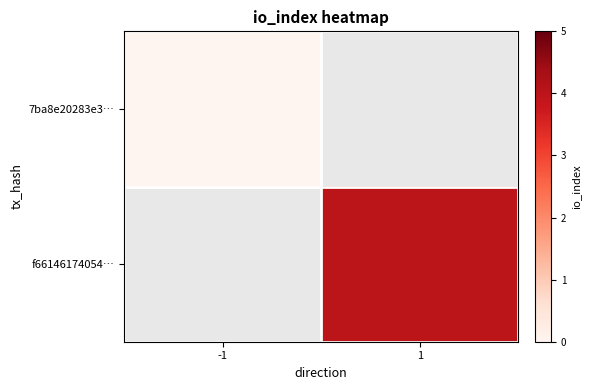

The value of 7ba8e20283e3… at -1 is 0.0. True or false?

True